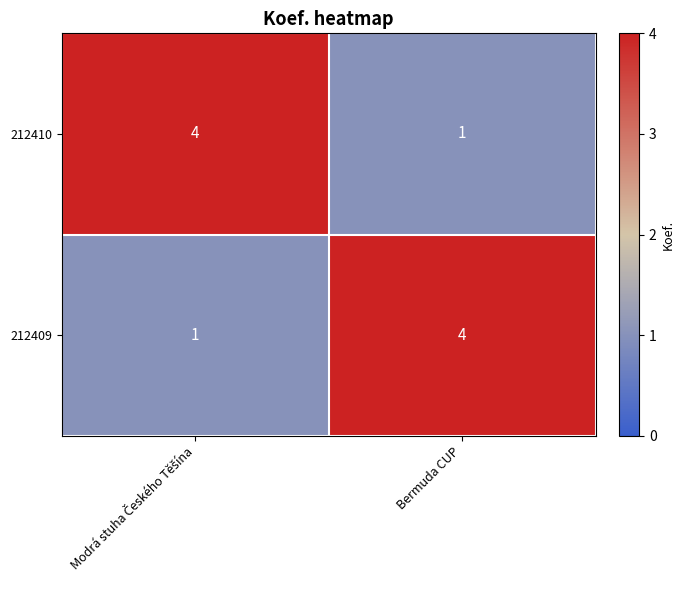

Where is 212410 nearest to the value 2?

Bermuda CUP